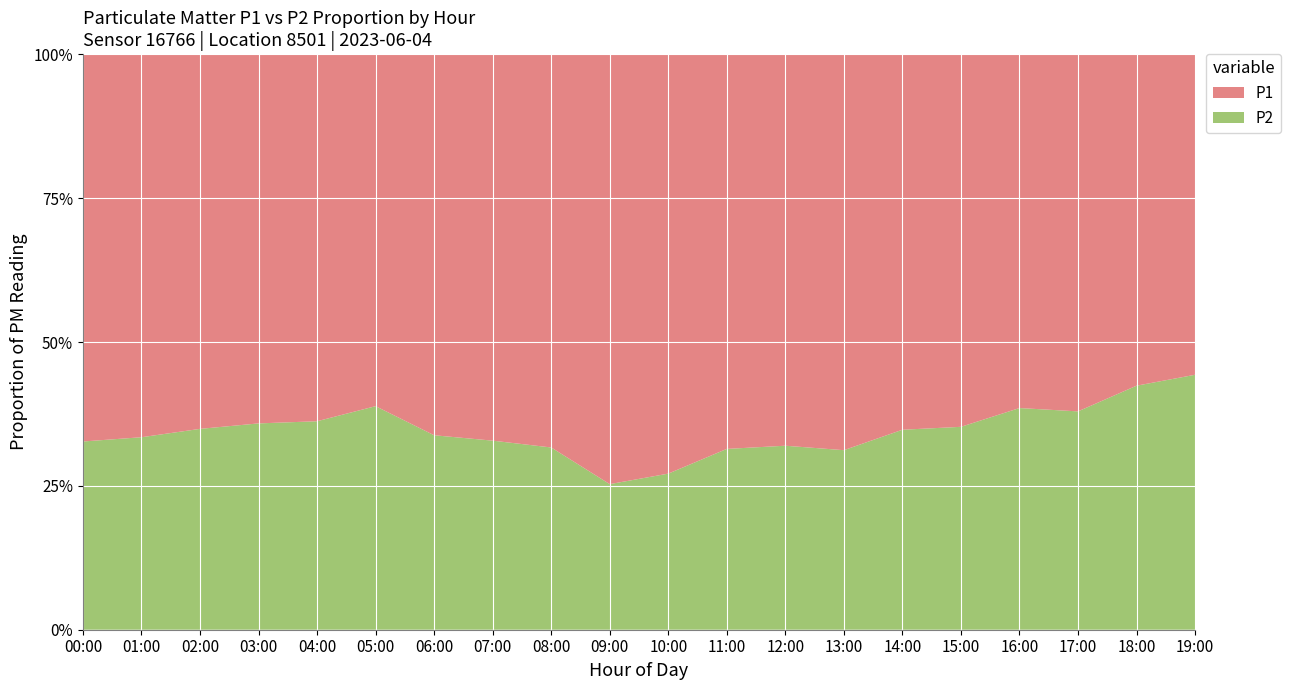

Reading left to right, extract all data points from this chart.

P1: 00:00=4.0	01:00=3.7	02:00=3.5	03:00=3.2	04:00=3.1	05:00=2.9	06:00=3.3	07:00=3.8	08:00=4.5	09:00=5.5	10:00=5.0	11:00=4.4	12:00=4.8	13:00=4.6	14:00=4.1	15:00=3.6	16:00=3.0	17:00=2.8	18:00=2.6	19:00=2.3
P2: 00:00=1.9	01:00=1.9	02:00=1.9	03:00=1.8	04:00=1.8	05:00=1.8	06:00=1.7	07:00=1.9	08:00=2.1	09:00=1.9	10:00=1.9	11:00=2.0	12:00=2.3	13:00=2.1	14:00=2.2	15:00=1.9	16:00=1.9	17:00=1.7	18:00=1.9	19:00=1.8